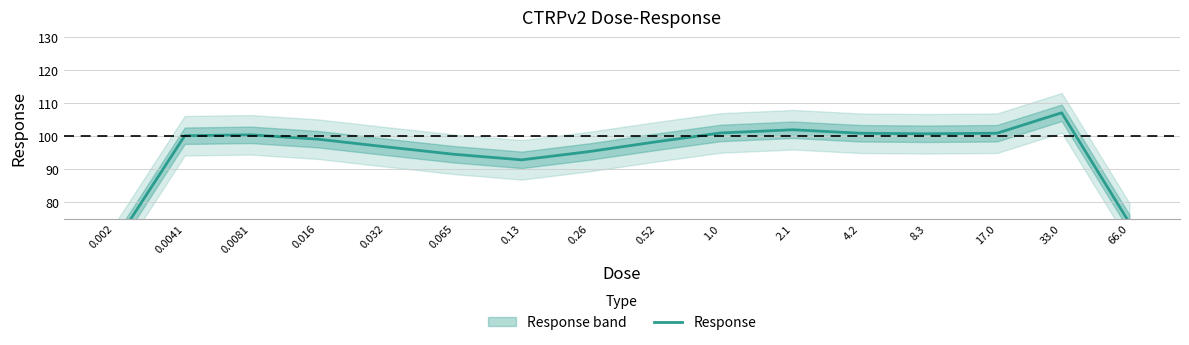

Reading left to right, extract all data points from this chart.

0.002=67.4	0.0041=100.1	0.0081=100.4	0.016=99.1	0.032=96.8	0.065=94.5	0.13=92.8	0.26=95.3	0.52=98.3	1.0=101.0	2.1=101.9	4.2=100.9	8.3=100.7	17.0=100.9	33.0=107.1	66.0=73.8